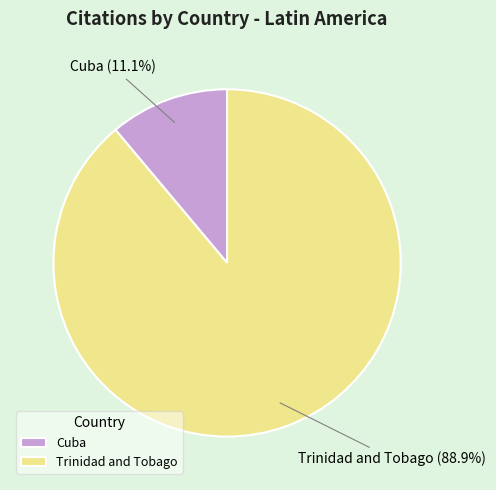

What is the smallest slice in the pie chart?

Cuba